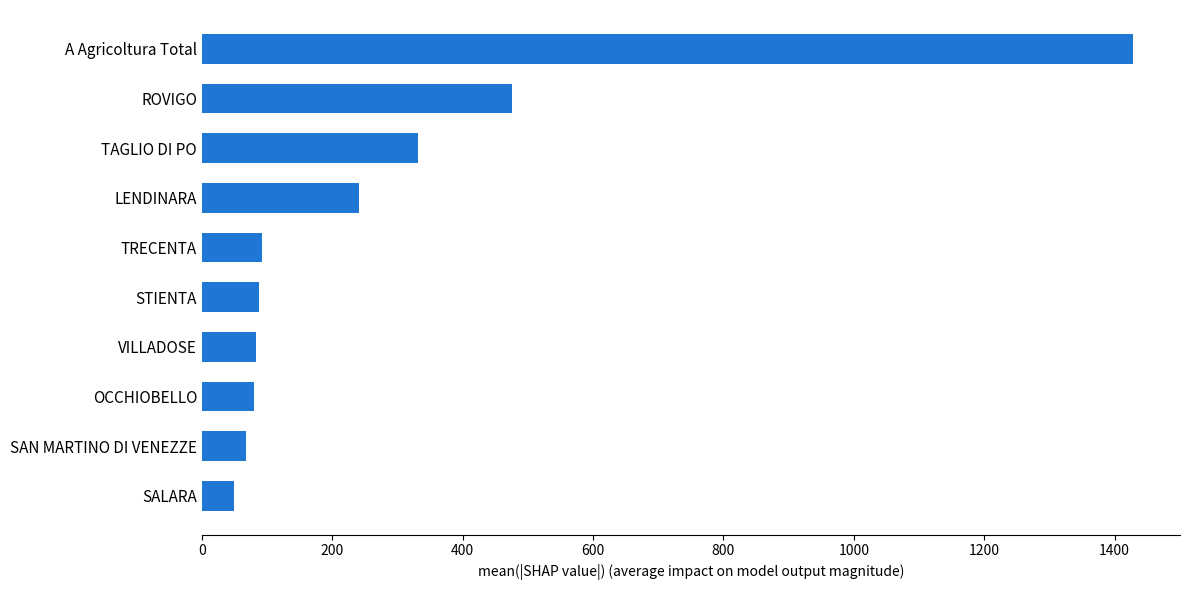

Read the value at TAGLIO DI PO.

332